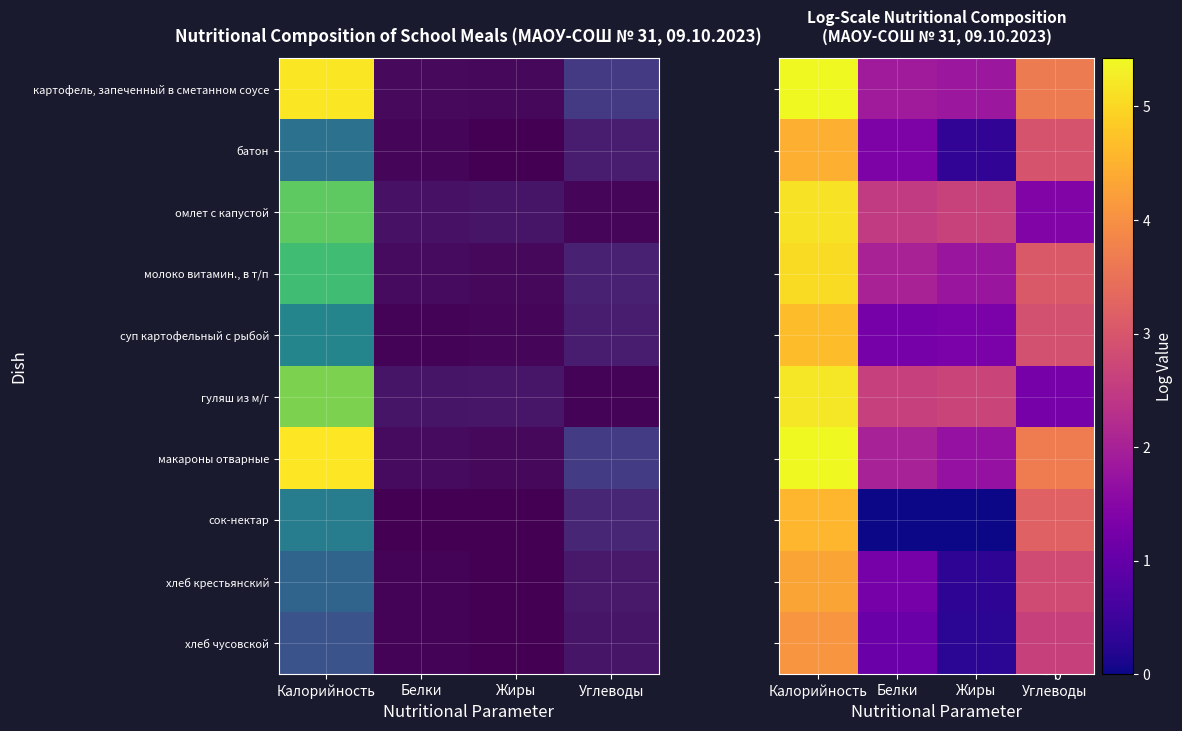

What is the total value across all series at Белки?

16.0